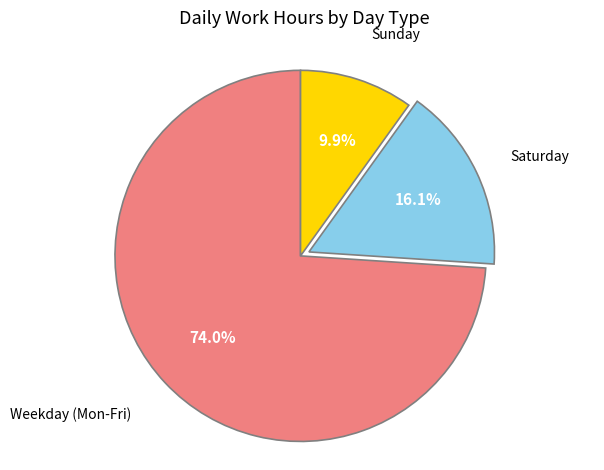

Is there a majority slice in this chart?

Yes